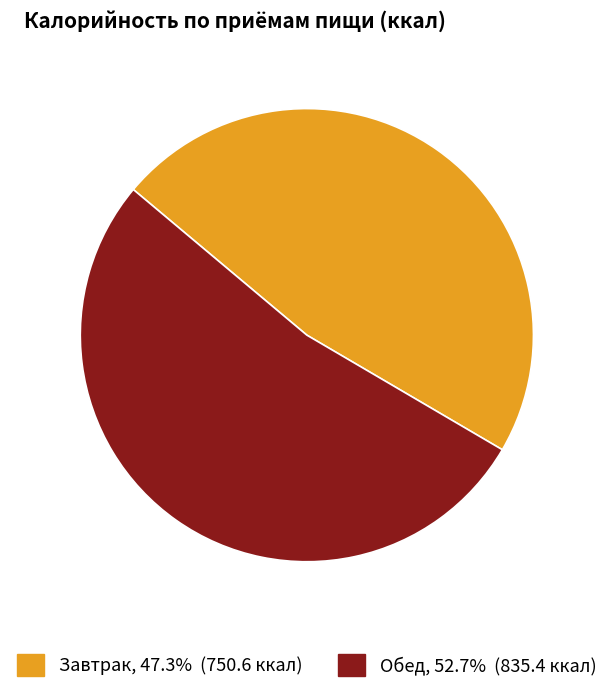

Which slice represents more than half of the pie?

Обед